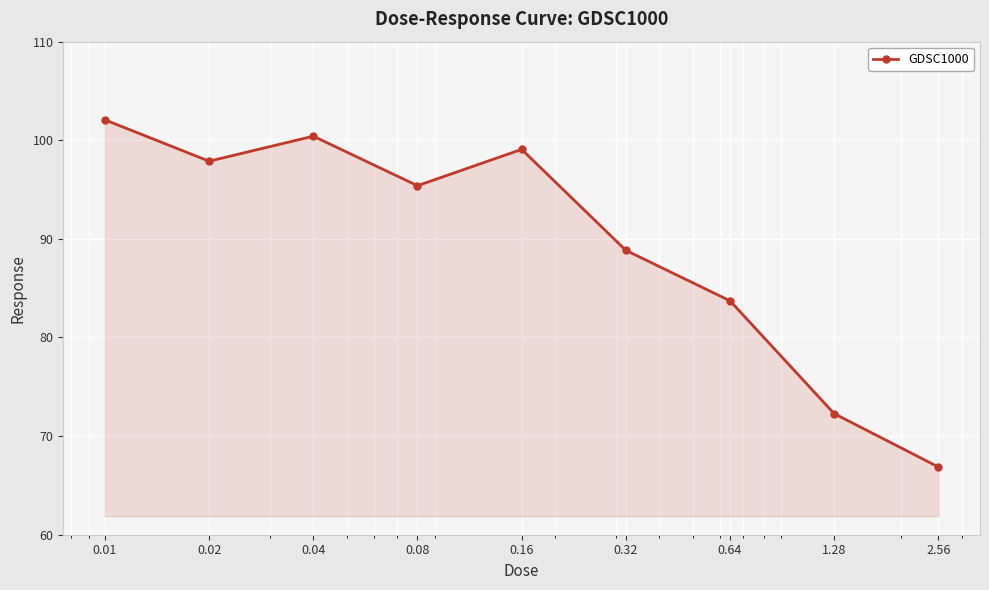

What is the sum of all values?

806.6